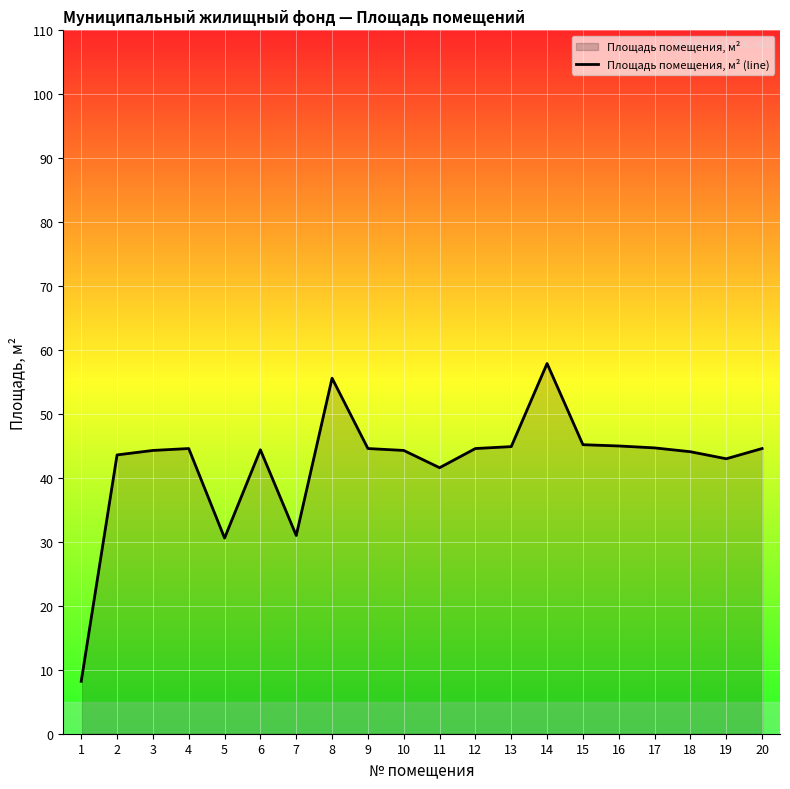

List the labels in order of value, largest first.

14, 8, 15, 16, 13, 17, 4, 9, 12, 20, 6, 3, 10, 18, 2, 19, 11, 7, 5, 1